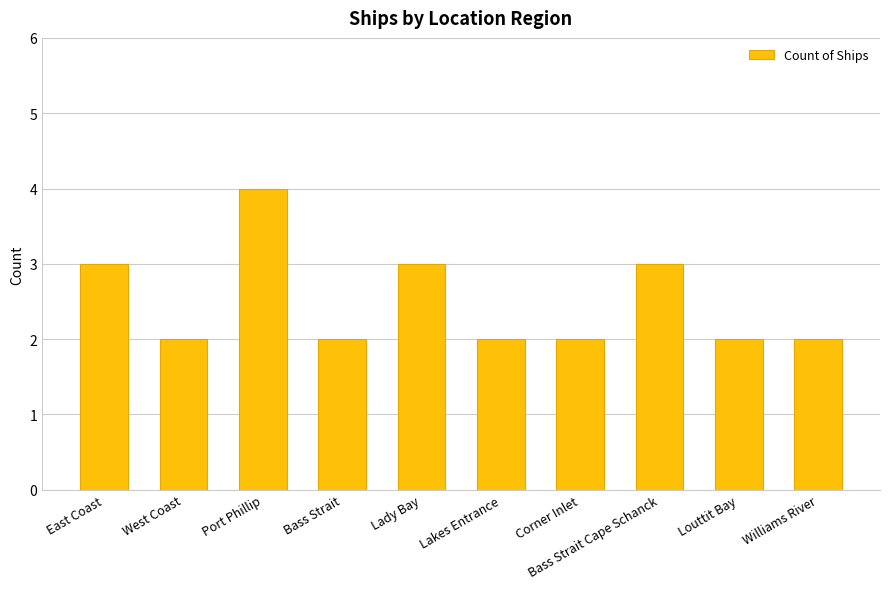

What is the change in value from Lady Bay to Lakes Entrance?

-1